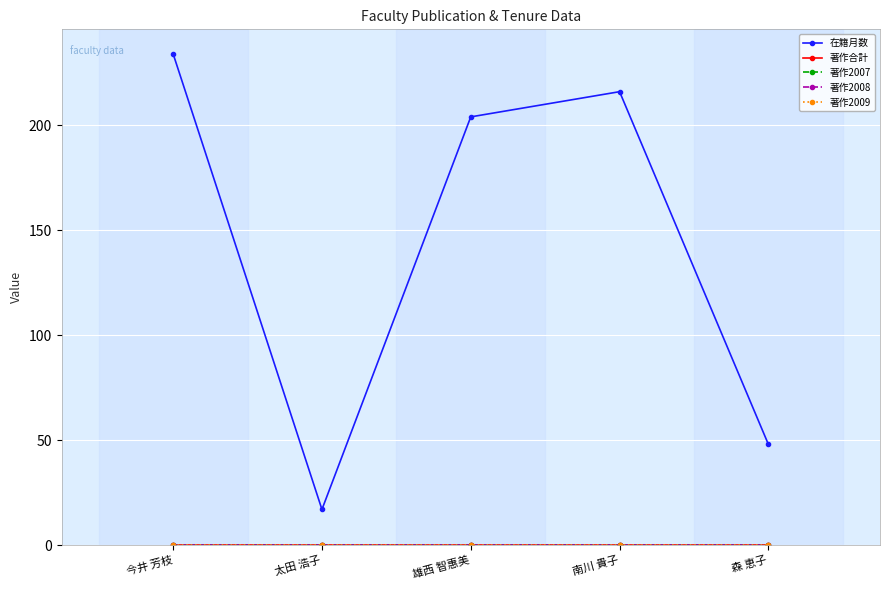

Rank the series by their maximum value, from highest to lowest.

在籍月数, 著作合計, 著作2007, 著作2008, 著作2009